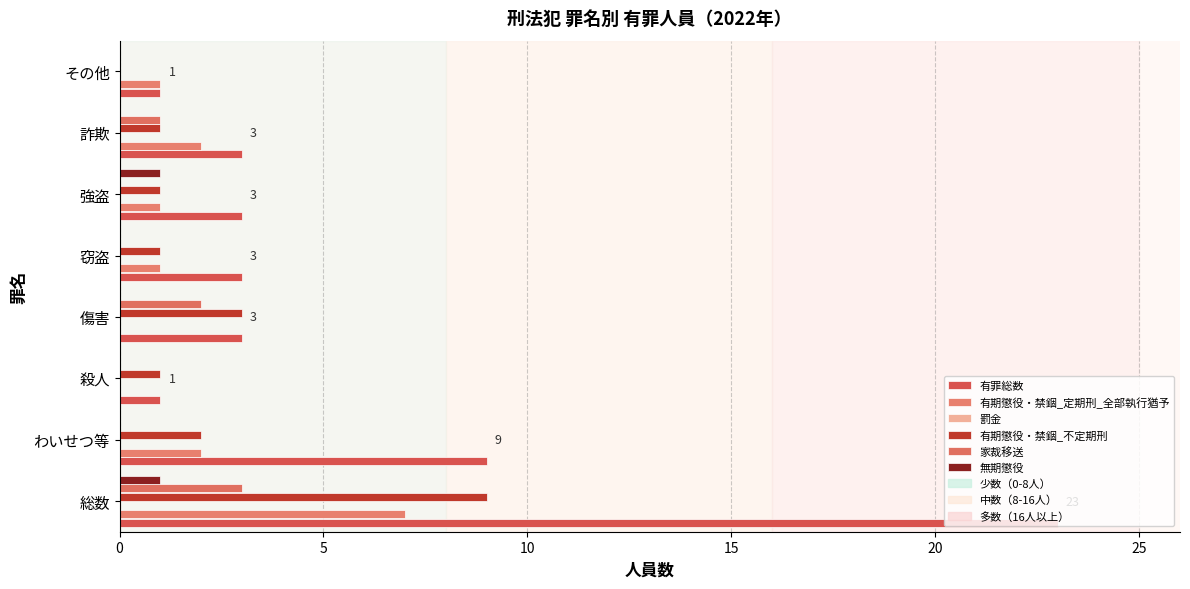

Reading right to left, extract all data points from this chart.

有罪総数: 1.0	3.0	3.0	3.0	3.0	1.0	9.0	23.0
有期懲役・禁錮_定期刑_全部執行猶予: 1.0	2.0	1.0	1.0	0.0	0.0	2.0	7.0
罰金: 0.1	0.1	0.1	0.1	0.1	0.1	0.1	0.1
有期懲役・禁錮_不定期刑: 0.0	1.0	1.0	1.0	3.0	1.0	2.0	9.0
家裁移送: 0.0	1.0	0.0	0.0	2.0	0.0	0.0	3.0
無期懲役: 0.0	0.0	1.0	0.0	0.0	0.0	0.0	1.0